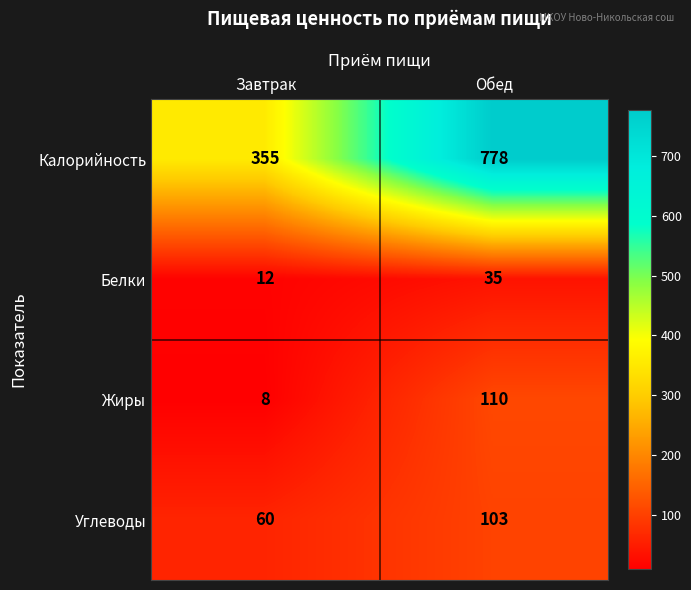

Rank the series at Завтрак from highest to lowest value.

Калорийность, Углеводы, Белки, Жиры